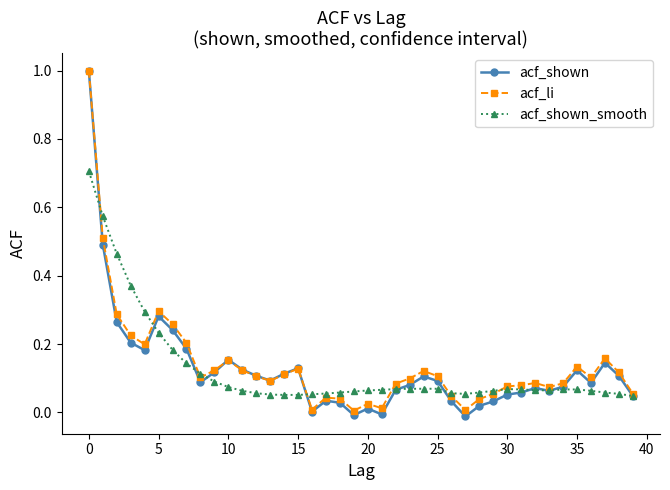

True or false: acf_shown_smooth has more than 0 interior local peaks.

True